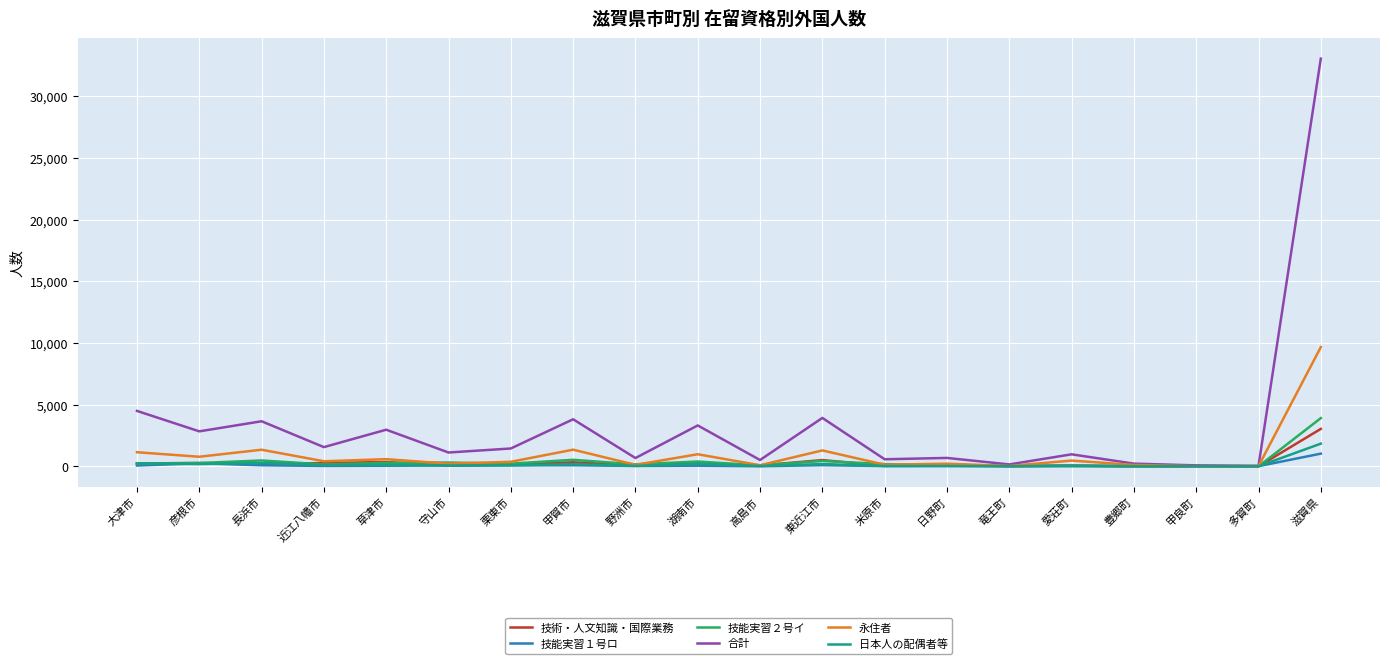

The value of 永住者 at 滋賀県 is 9669. True or false?

True